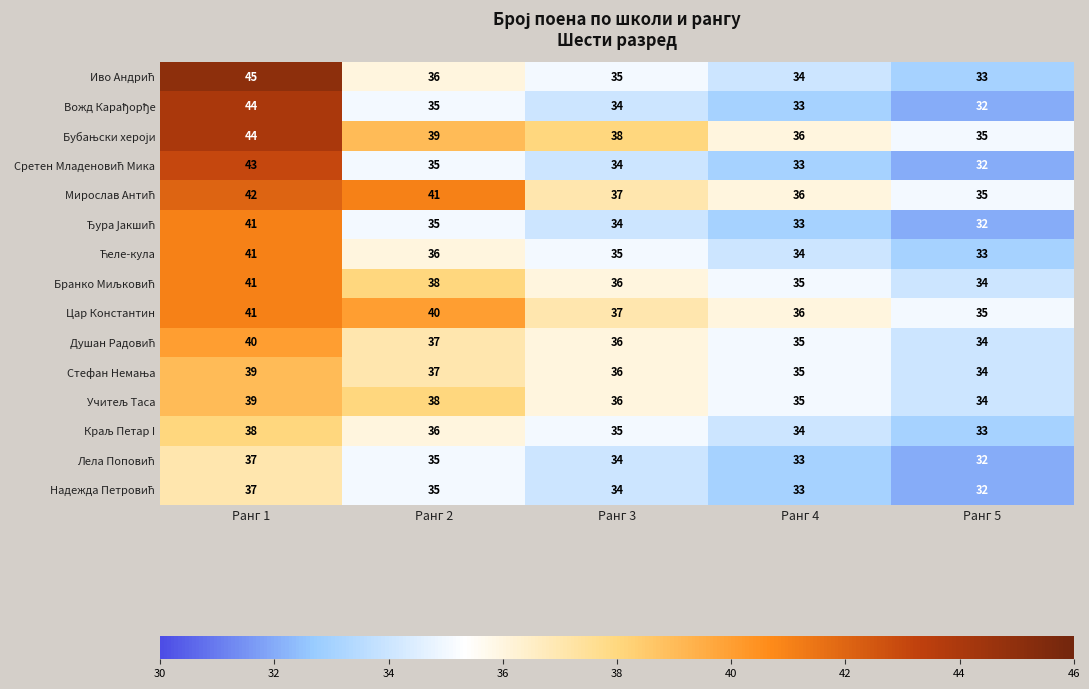

What is the sum of the Цар Константин values at Ранг 5 and Ранг 2?

75